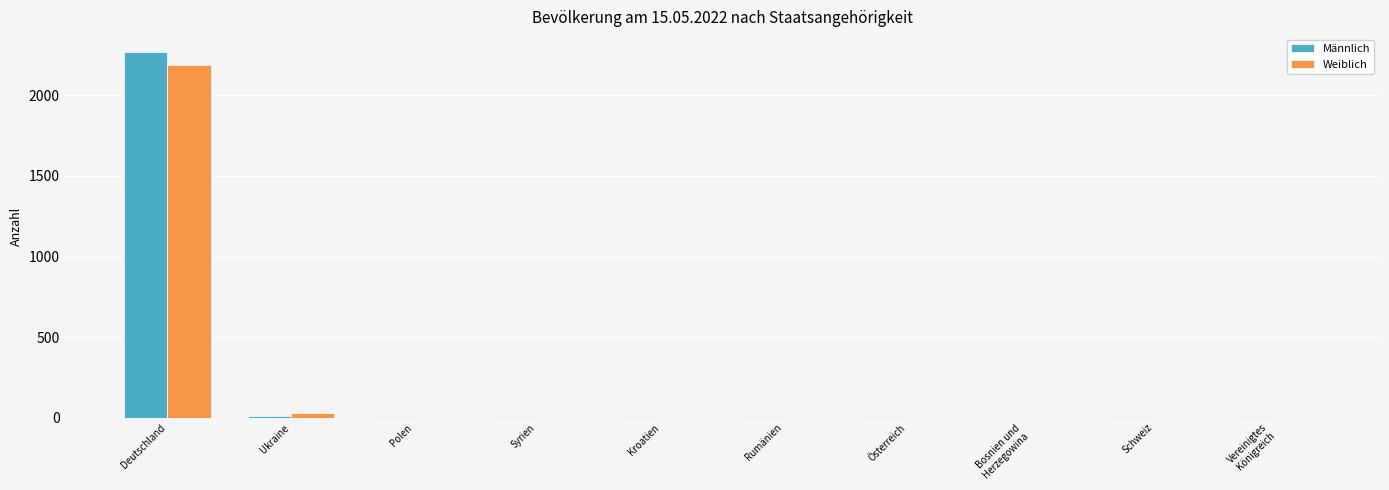

At which label does Männlich reach its peak?

Deutschland